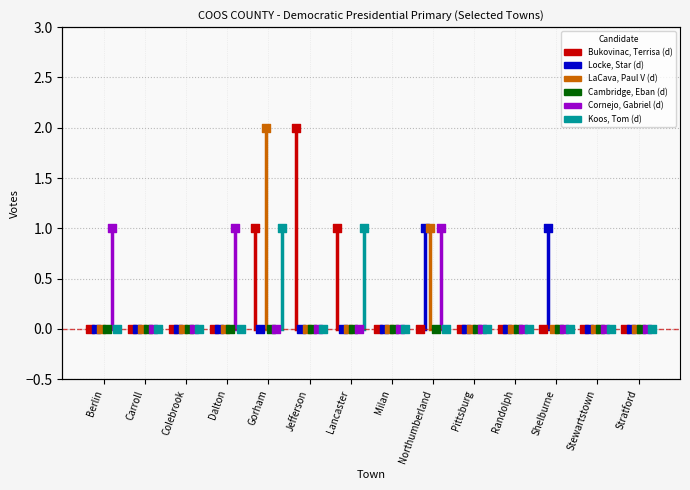

Is the value of Koos, Tom (d) at Lancaster greater than the value of Bukovinac, Terrisa (d) at Randolph?

Yes